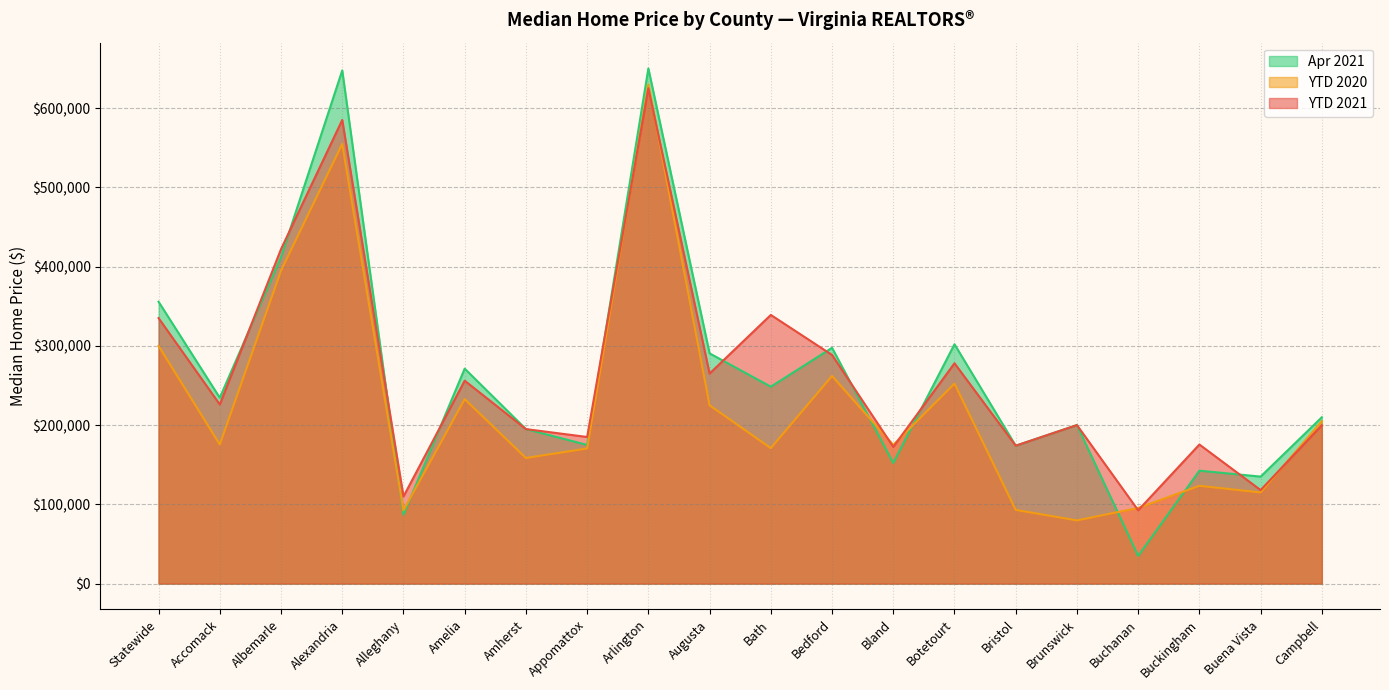

True or false: YTD 2021 and YTD 2020 cross at least once.

True